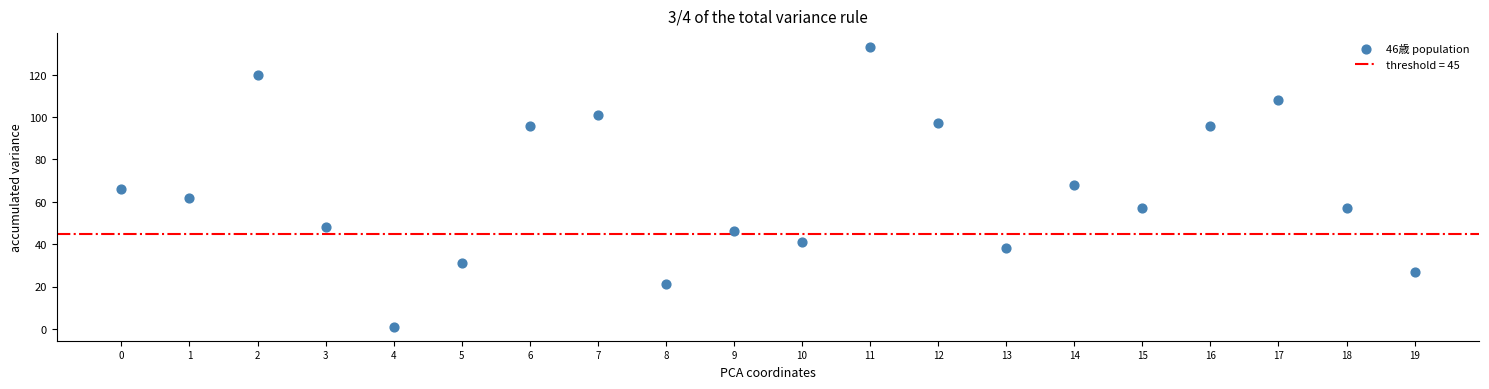

What is the range of Y values (max minus min)?

132